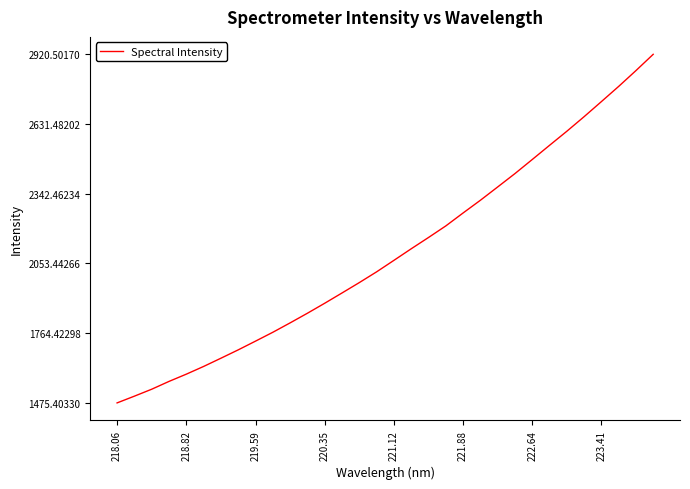

Count the number of values greater than 2066.

16